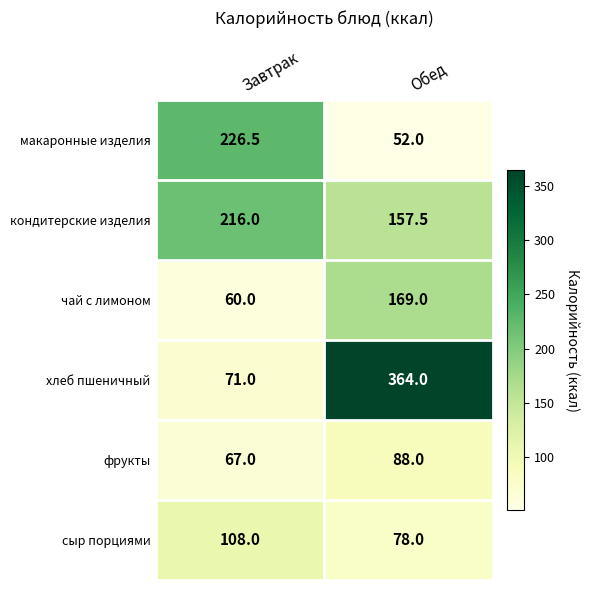

True or false: сыр порциями has a value of 108.0 at Завтрак.

True